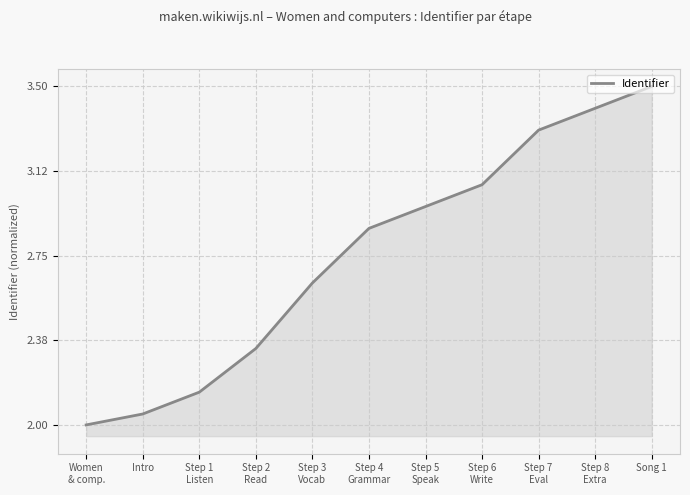

What is the greatest value displayed?

3.5